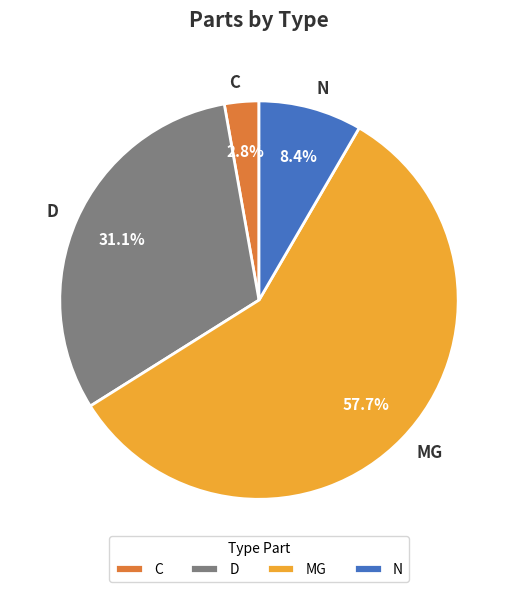

Which has a higher value, N or C?

N